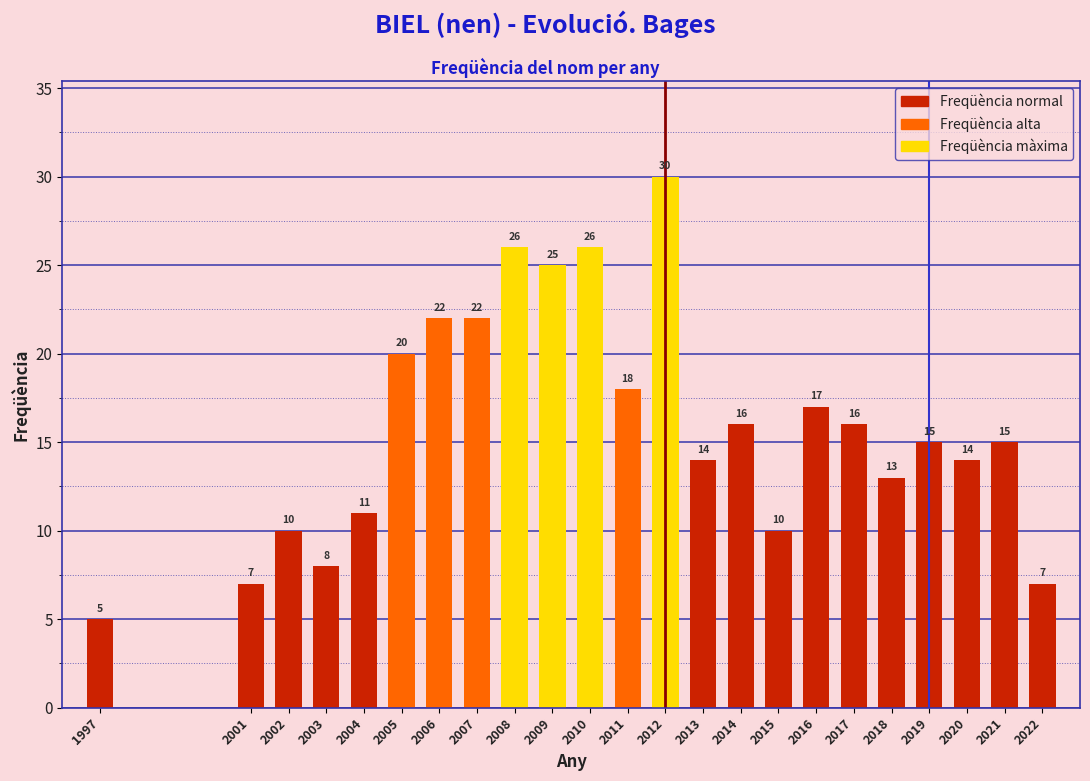

Reading left to right, what are all the values shown in this chart?

5	7	10	8	11	20	22	22	26	25	26	18	30	14	16	10	17	16	13	15	14	15	7